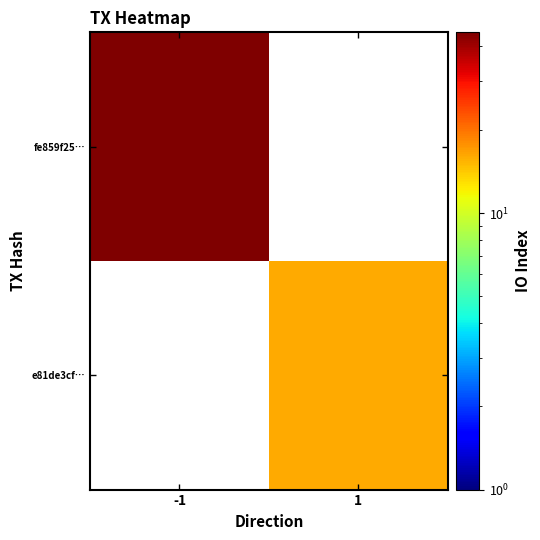

What is the highest value of the fe859f25… series?

45.0